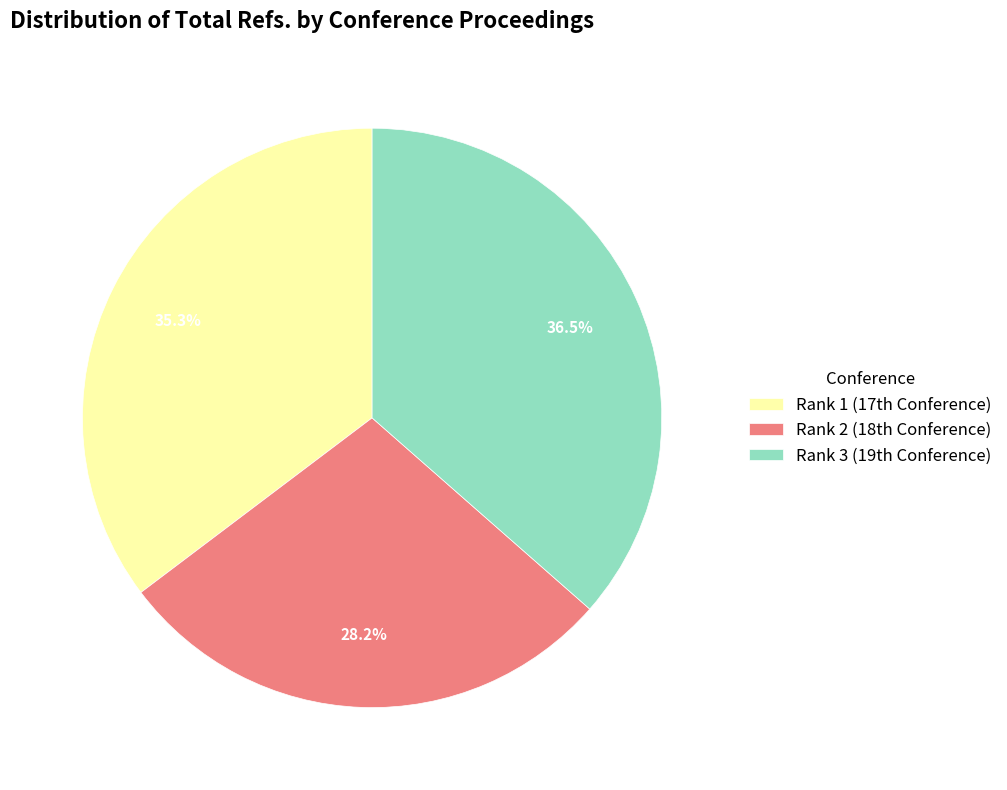

How many segments does this pie chart have?

3